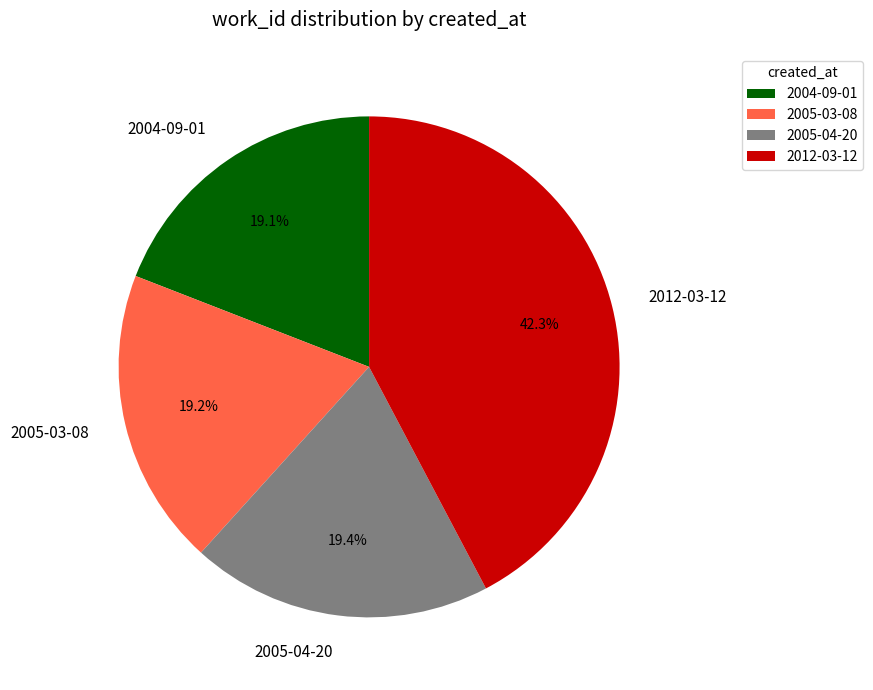

Count the number of slices in the pie.

4